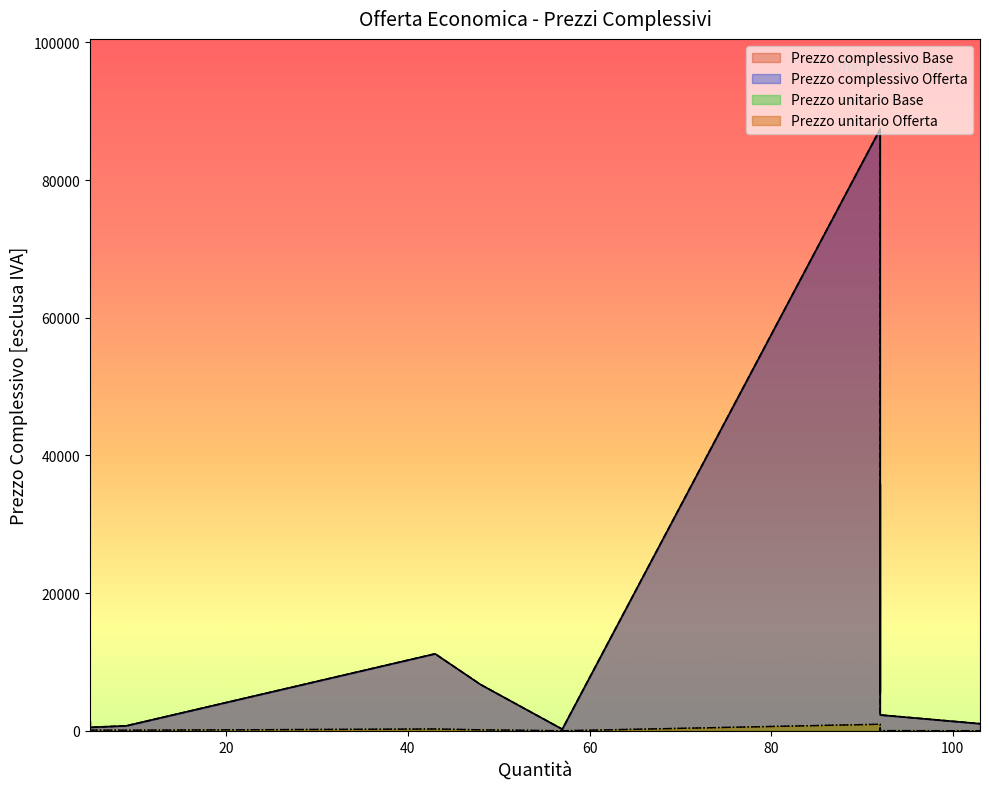

Which series has the widest spread of values?

Prezzo complessivo Offerta